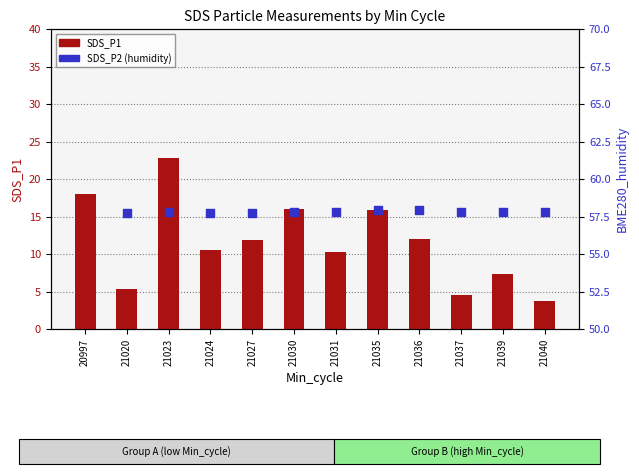

What are all the series names shown in the legend?

SDS_P1, SDS_P2 (humidity)